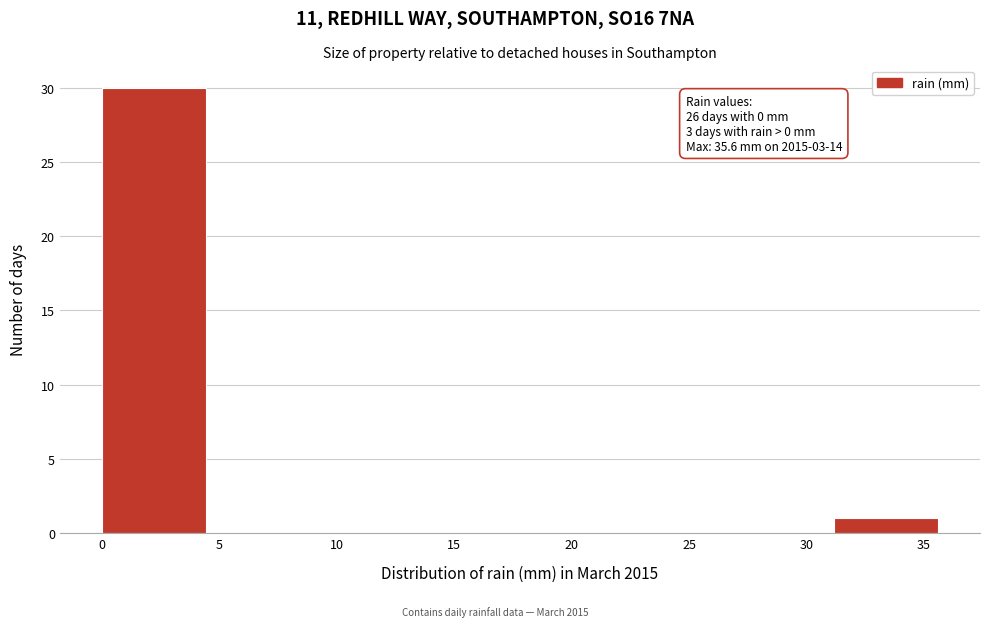

Which range on the x-axis has the tallest bar?

0.00 to 4.45